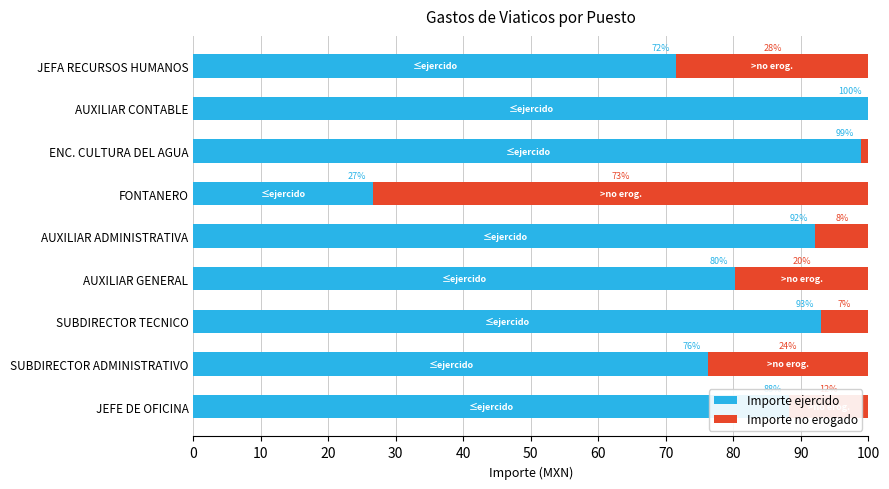

What are all the series names shown in the legend?

Importe ejercido, Importe no erogado